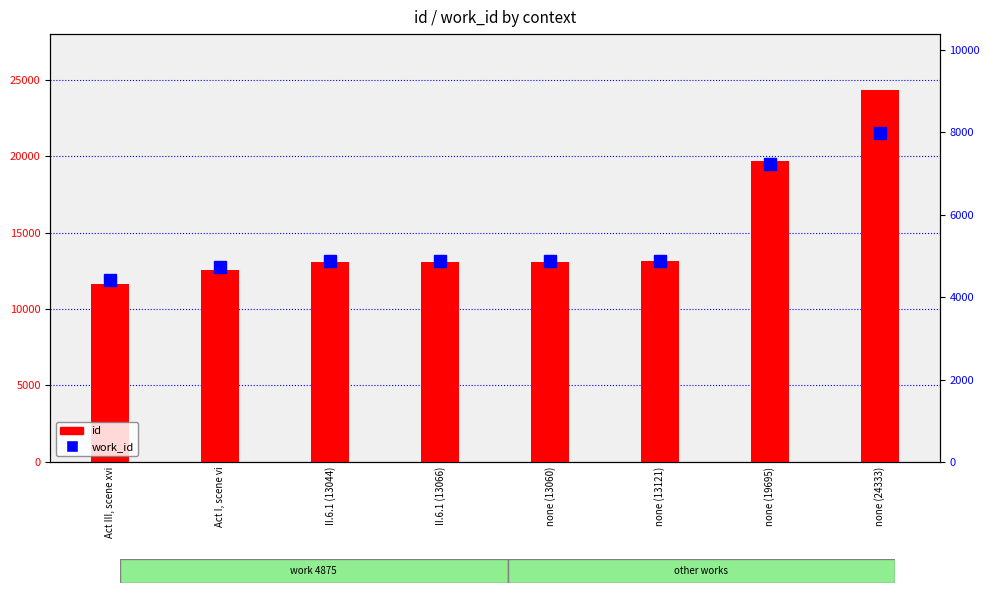

Is the value of work_id at none (13060) greater than the value of id at none (19695)?

No